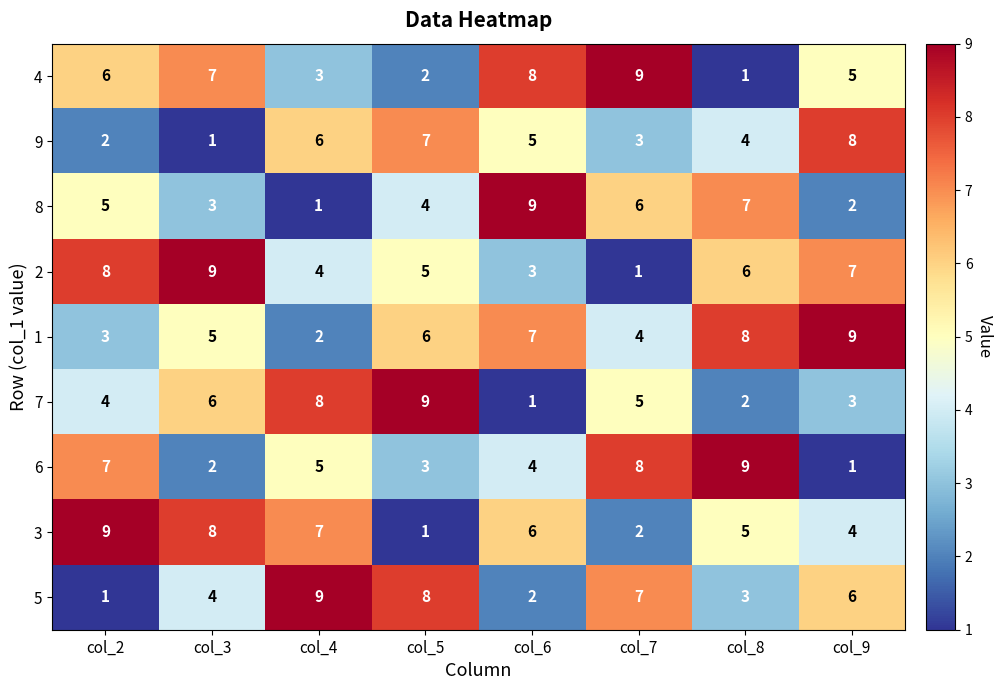

At how many categories does at least one series exceed 1?

8